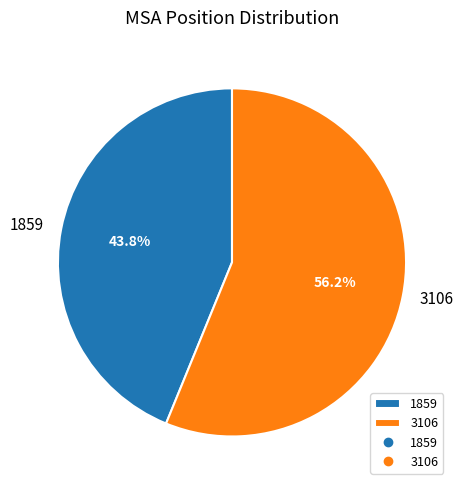

Count the number of slices in the pie.

2